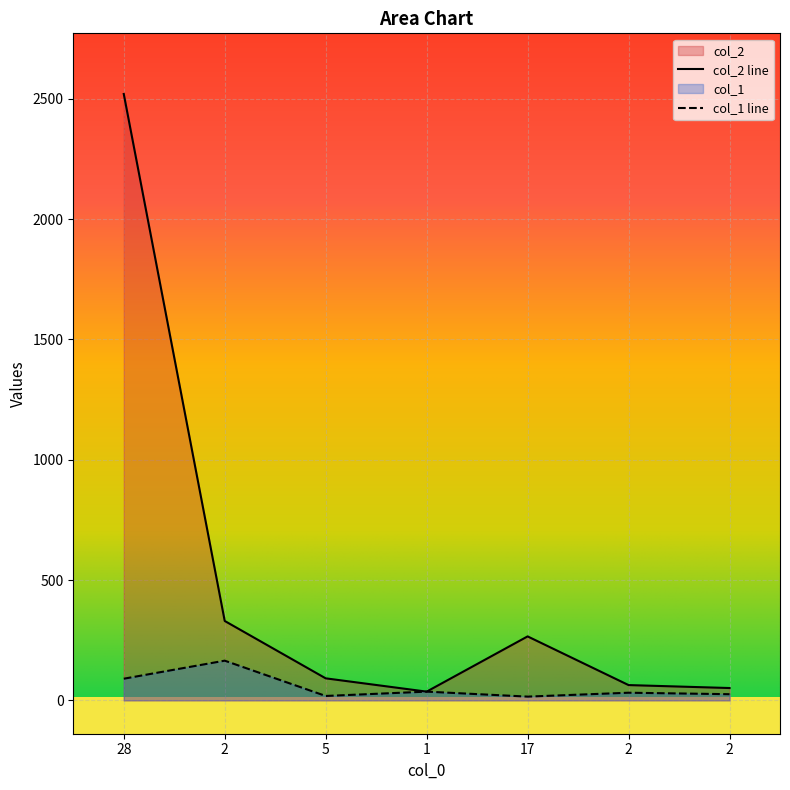

What is the value of the col_2 point at the 2nd from the left?

330.0